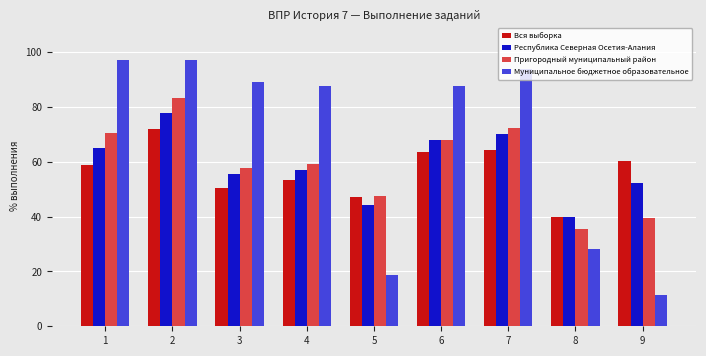

What is the minimum value shown in the chart?

11.5